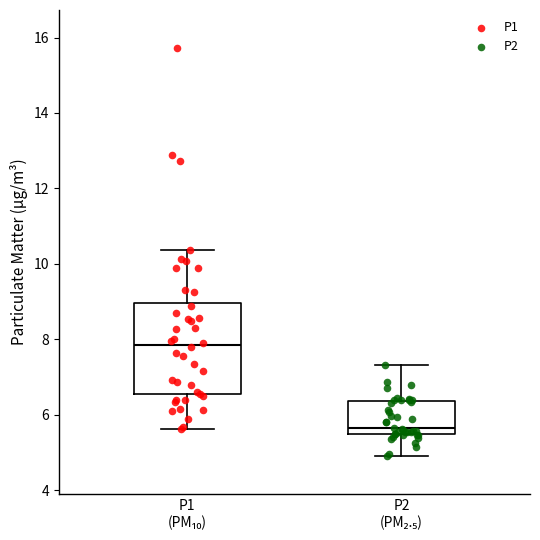

Which box has the lowest median line?

P2 (PM₂.₅)